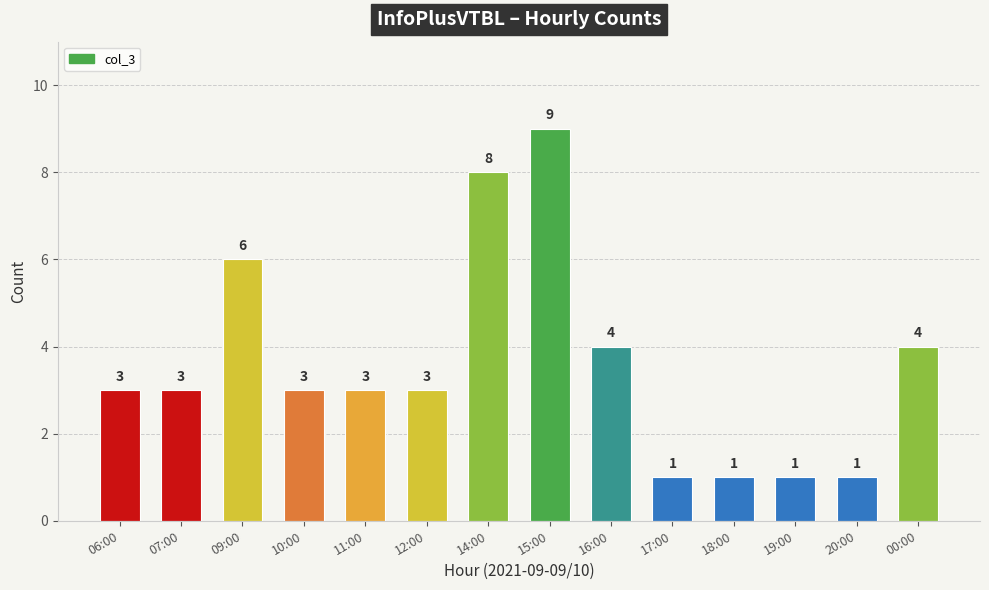

What is the difference between the second highest and second lowest values?

7